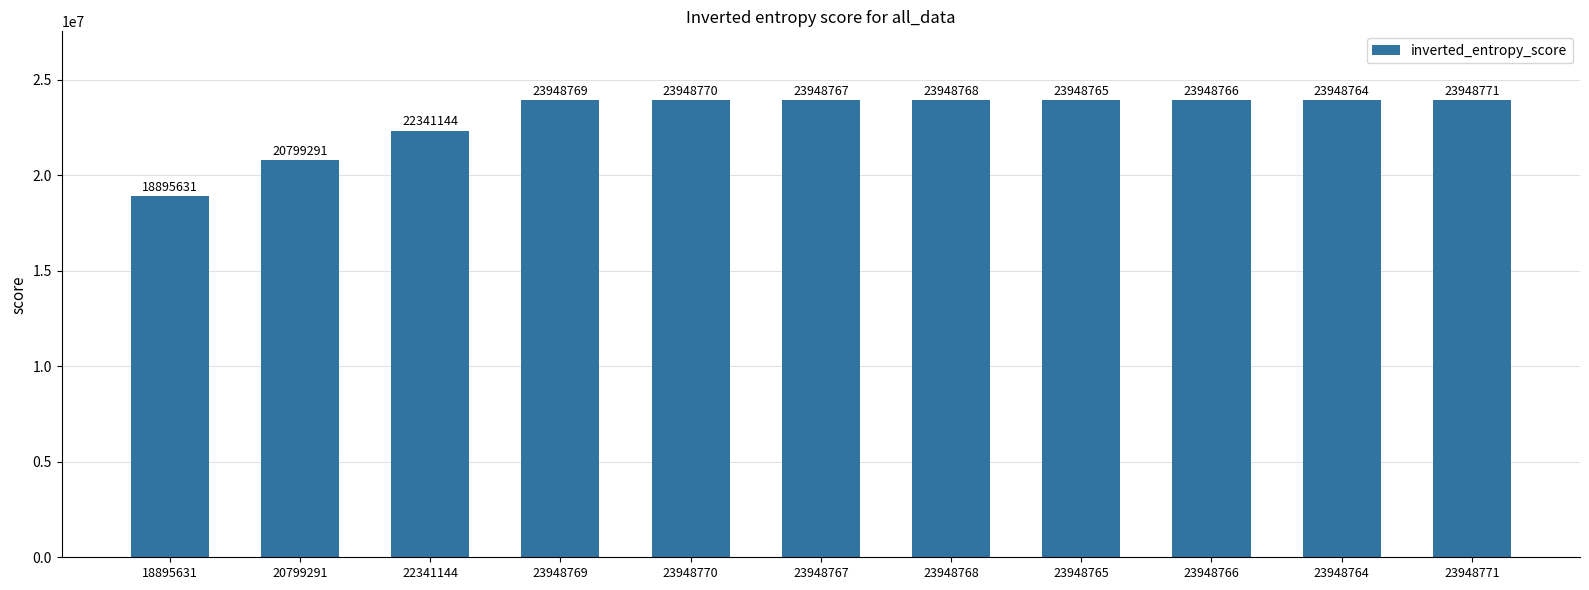

What is the change in value from 23948770 to 23948767?

-3